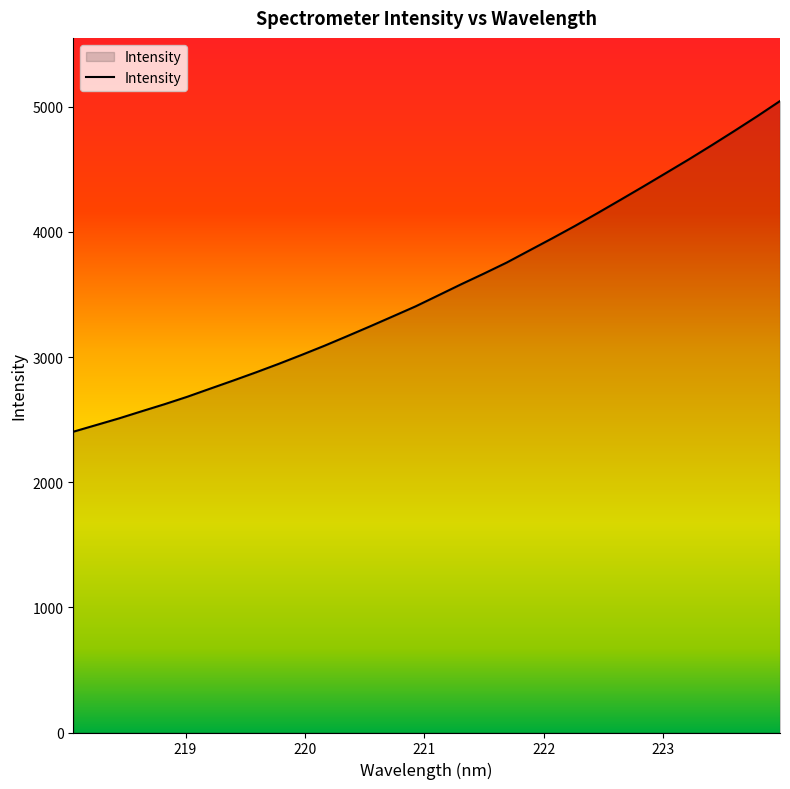

What is the difference between the maximum and minimum values?

2642.0